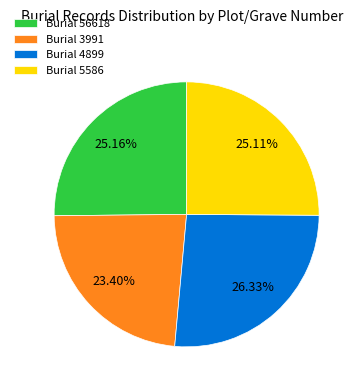

Which has a higher value, Burial 3991 or Burial 5586?

Burial 5586